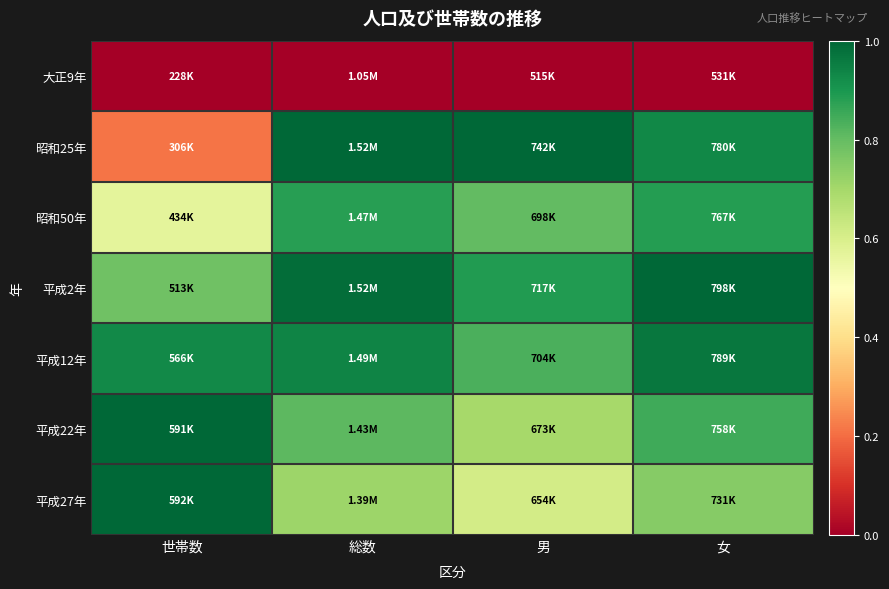

Which series has the widest spread of values?

昭和25年